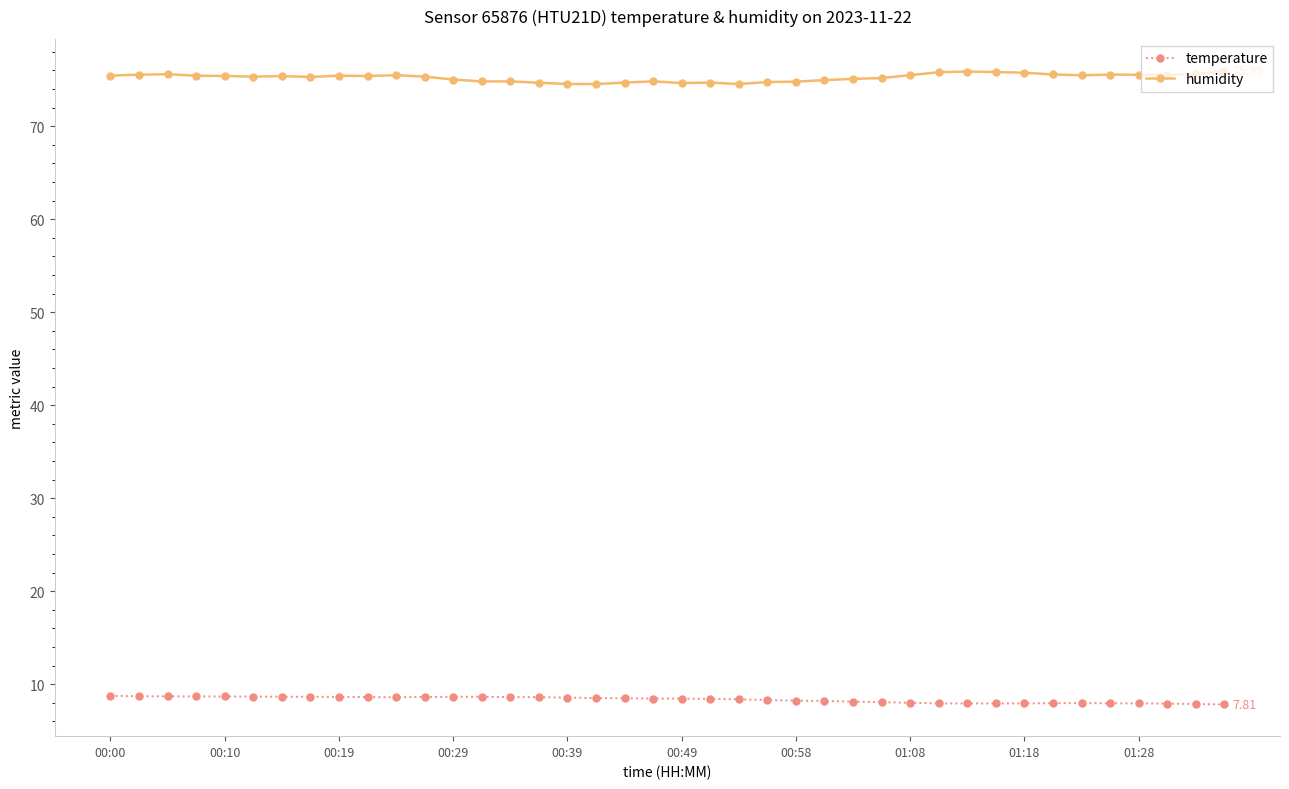

Rank the series by their average value, from lowest to highest.

temperature, humidity